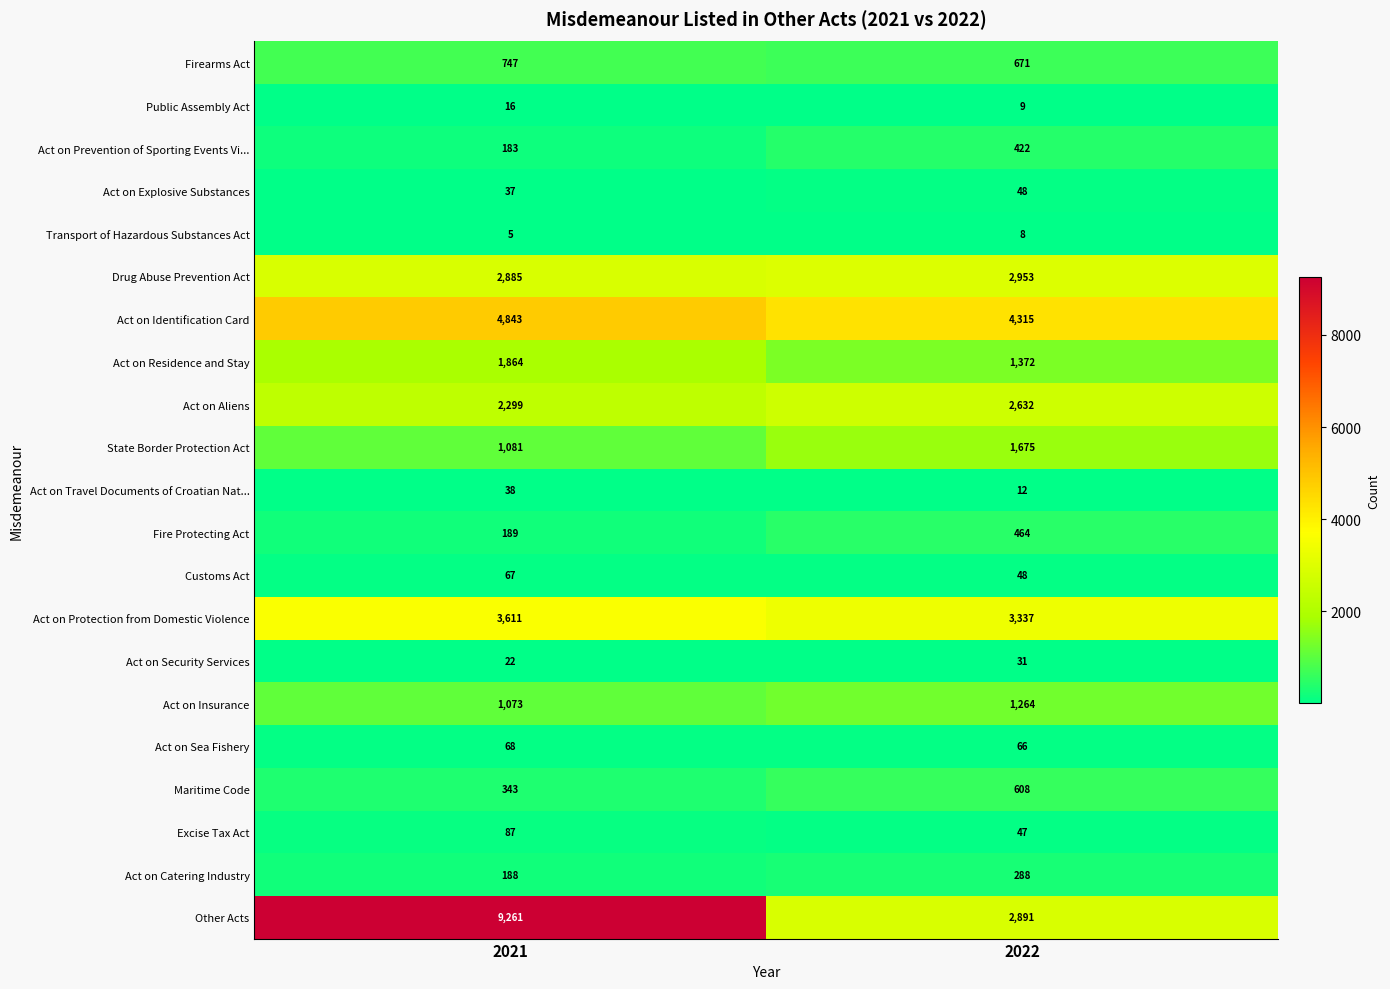

At which category is the sum across all series the highest?

2021